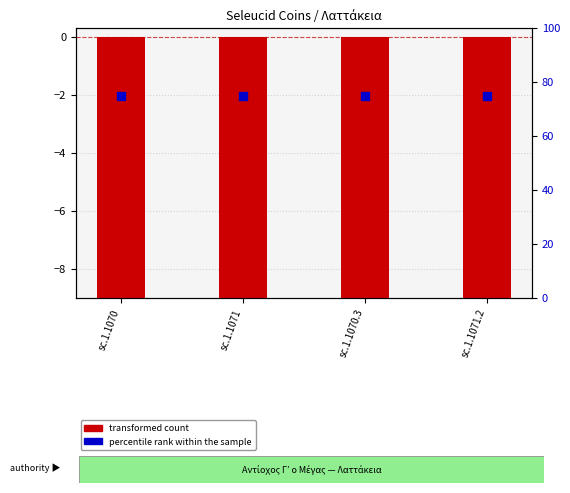

Which series reaches the minimum Y coordinate?

transformed count